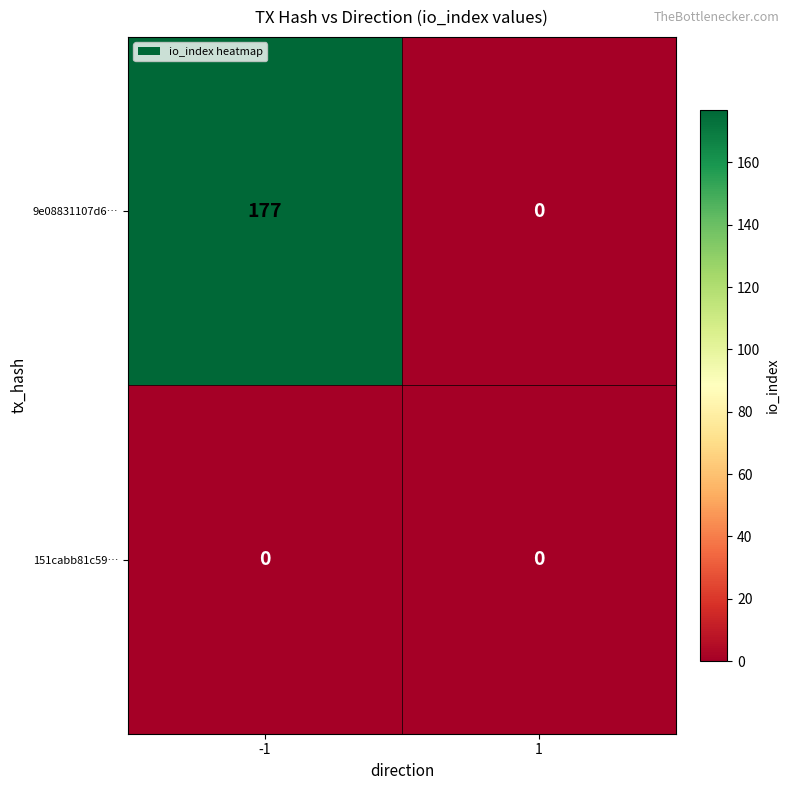

What is the greatest value displayed?

177